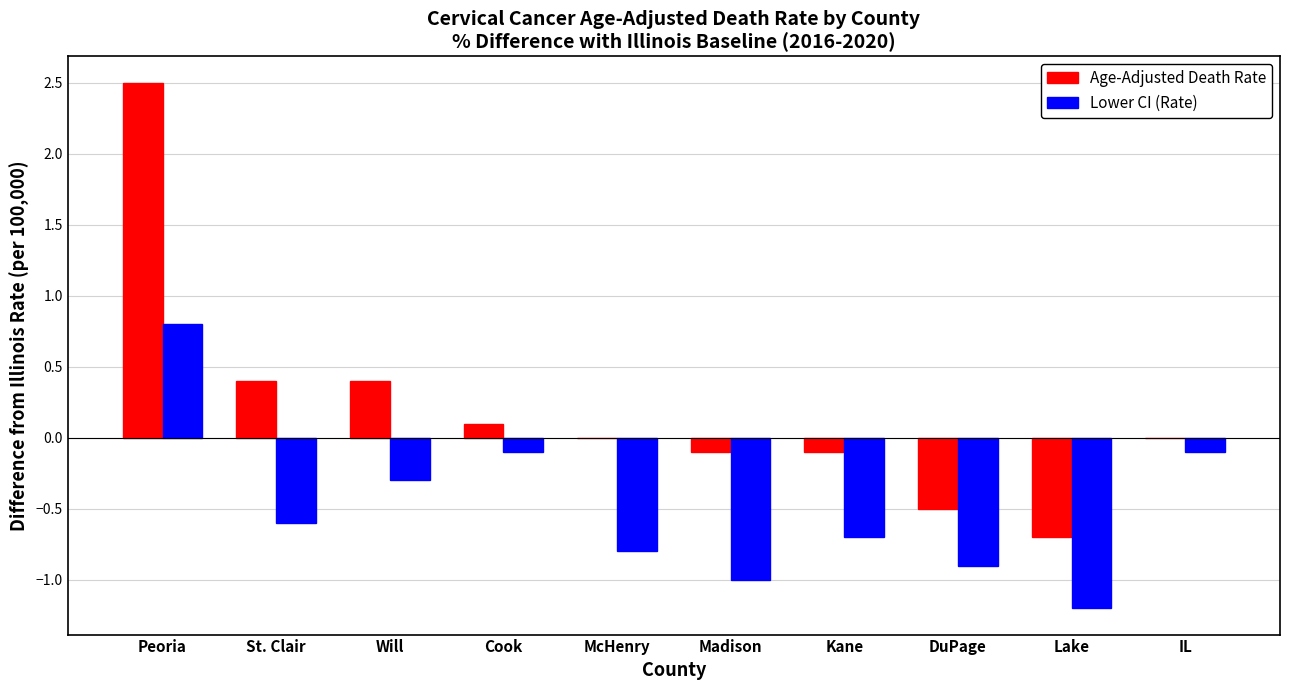

The value of Lower CI (Rate) at Lake is -0.6. True or false?

False